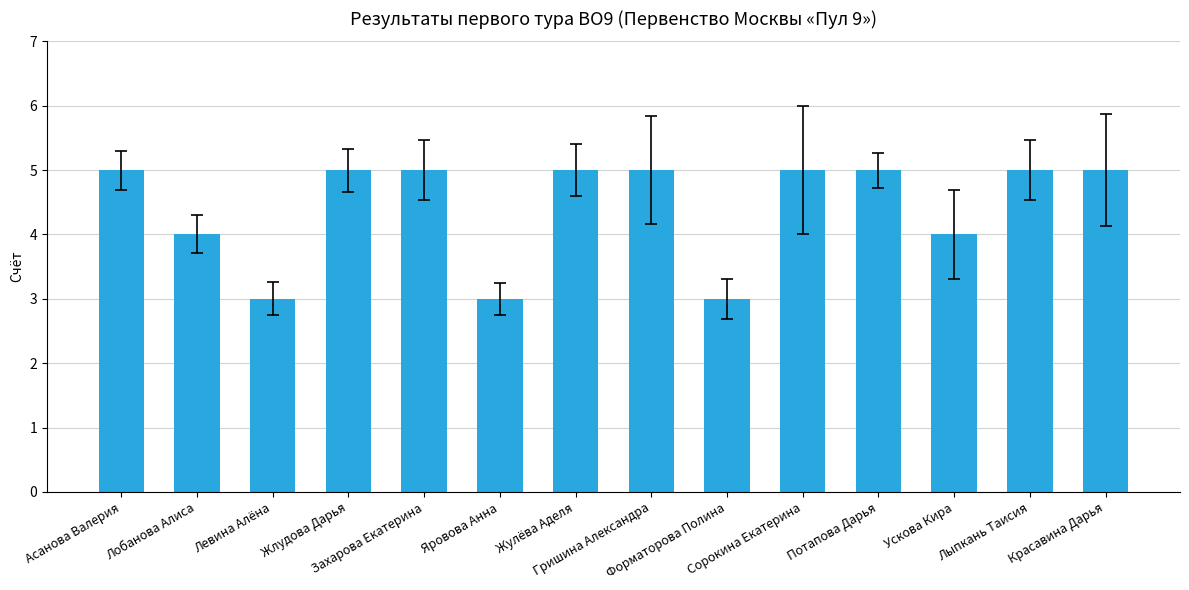

What is the maximum value shown in the chart?

5